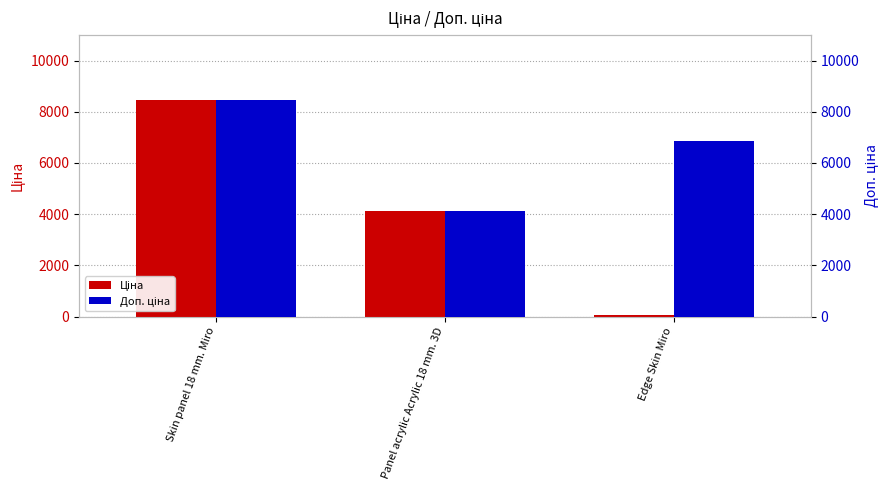

What is the total value across all series at Edge Skin Miro?

6911.4